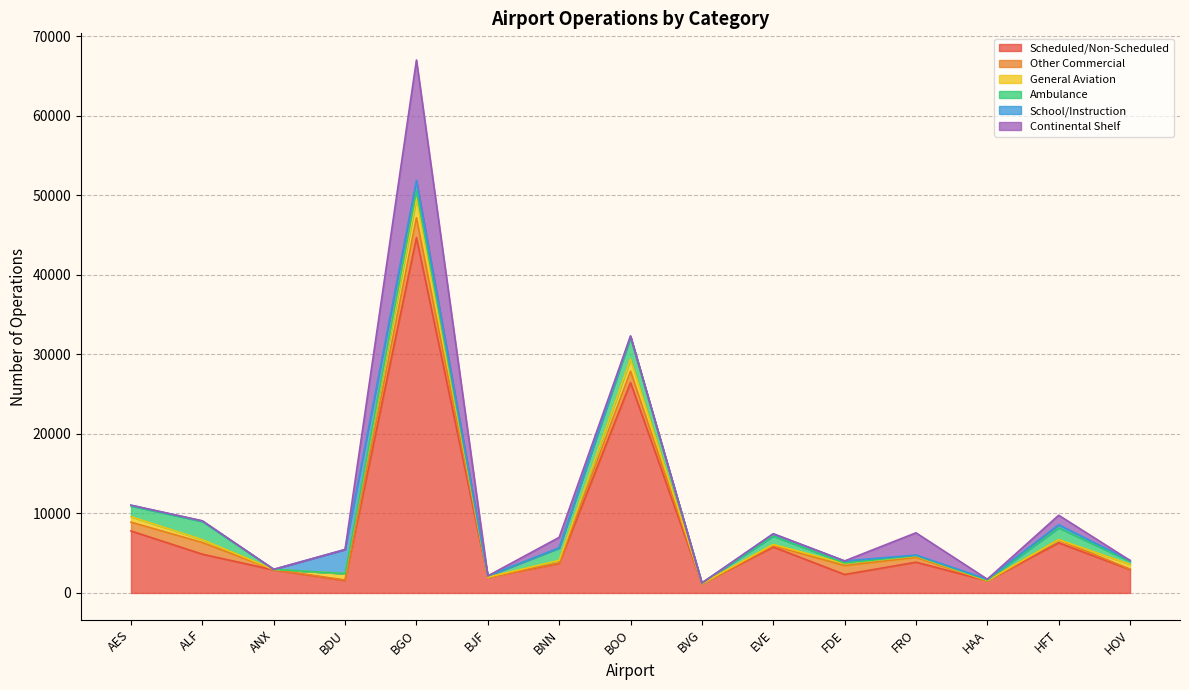

List the series in order of their peak value, highest first.

Scheduled/Non-Scheduled, Continental Shelf, School/Instruction, Ambulance, General Aviation, Other Commercial